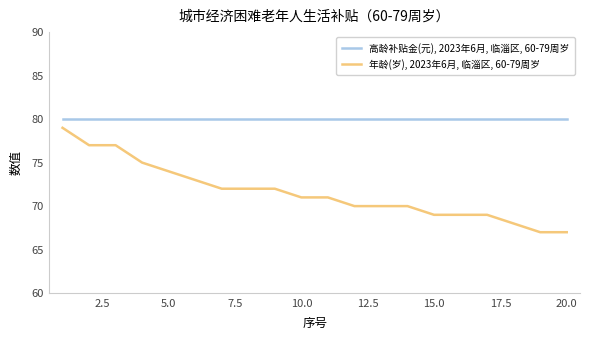

What is the highest value of the 高龄补贴金(元), 2023年6月, 临淄区, 60-79周岁 series?

80